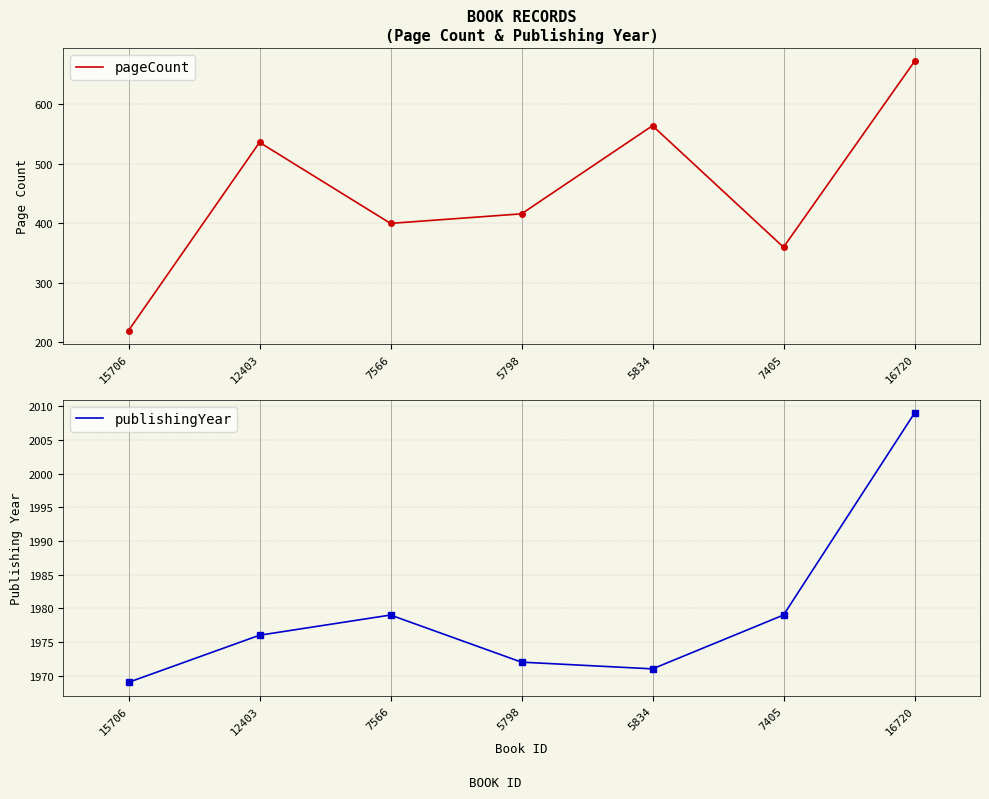

At which category does publishingYear reach its first local peak?

7566